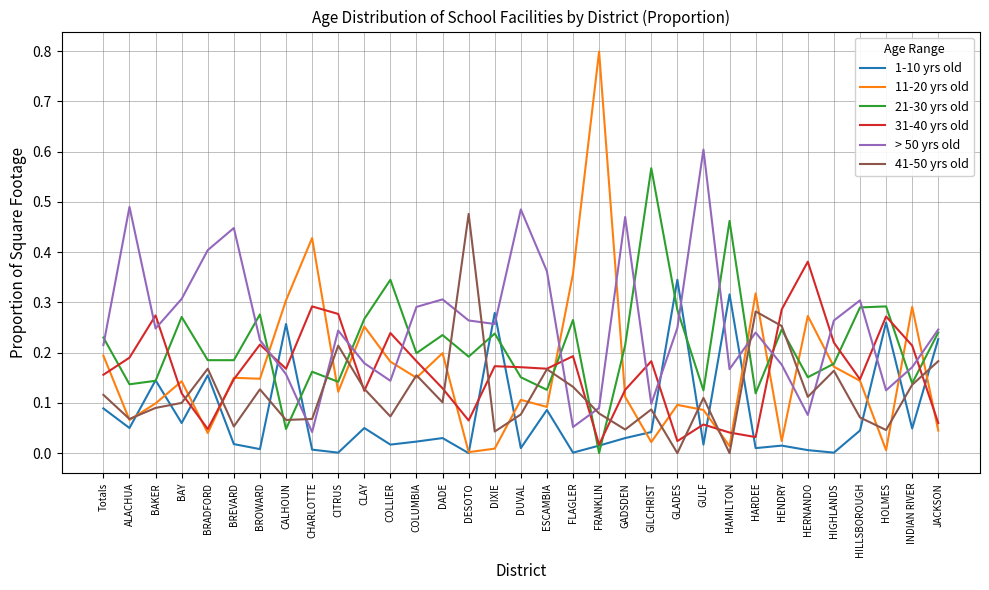

Which series has the widest spread of values?

11-20 yrs old